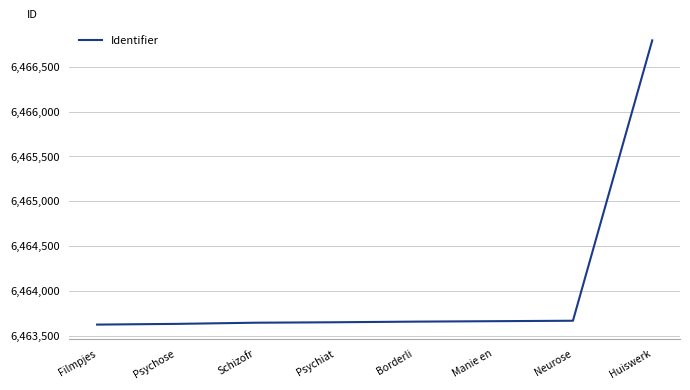

Between Filmpjes and Manie en, which is larger?

Manie en